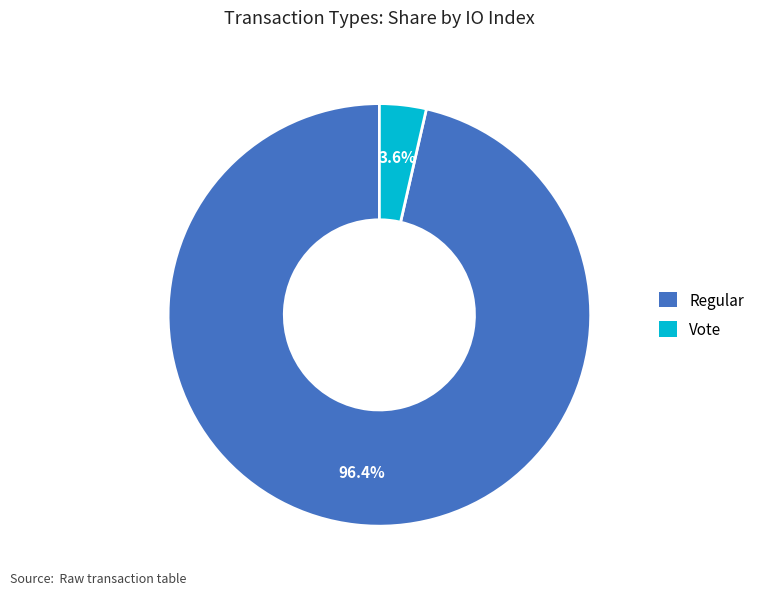

What is the largest slice in the pie chart?

Regular